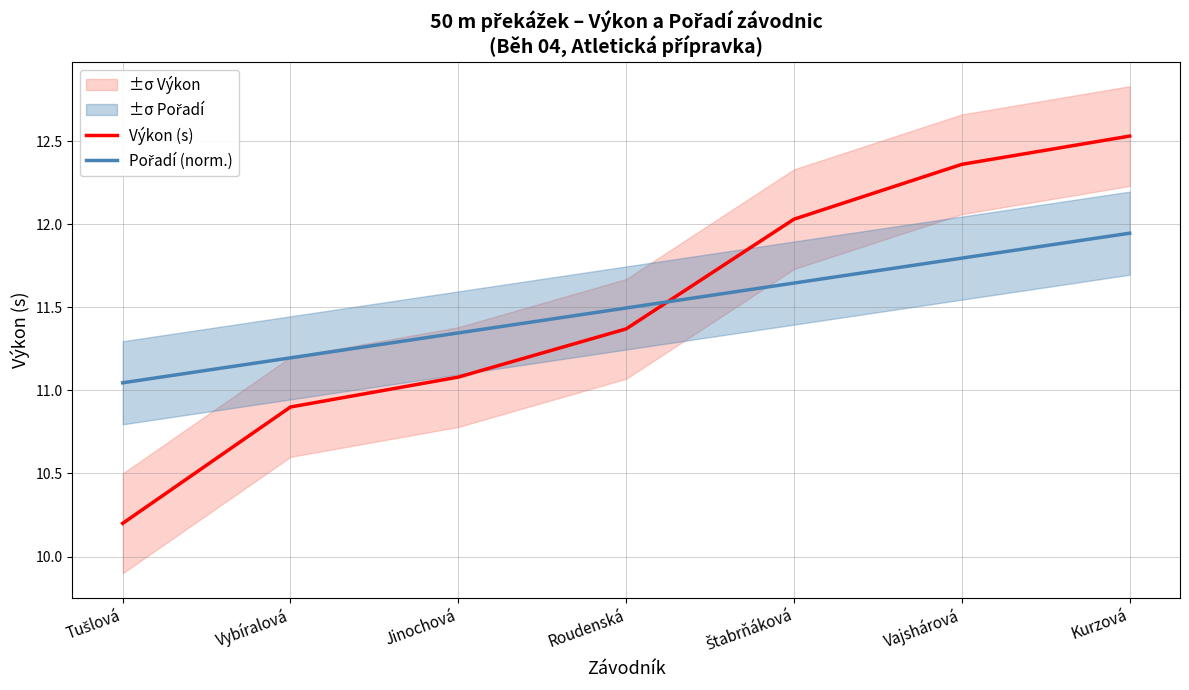

Is it true that Pořadí (norm.) equals 4.6 at Jinochová?

False